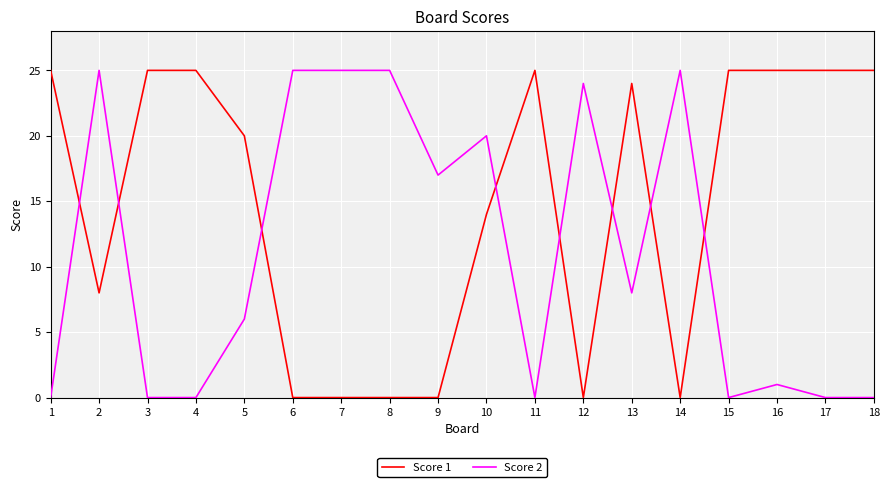

What is the highest value of the Score 1 series?

25